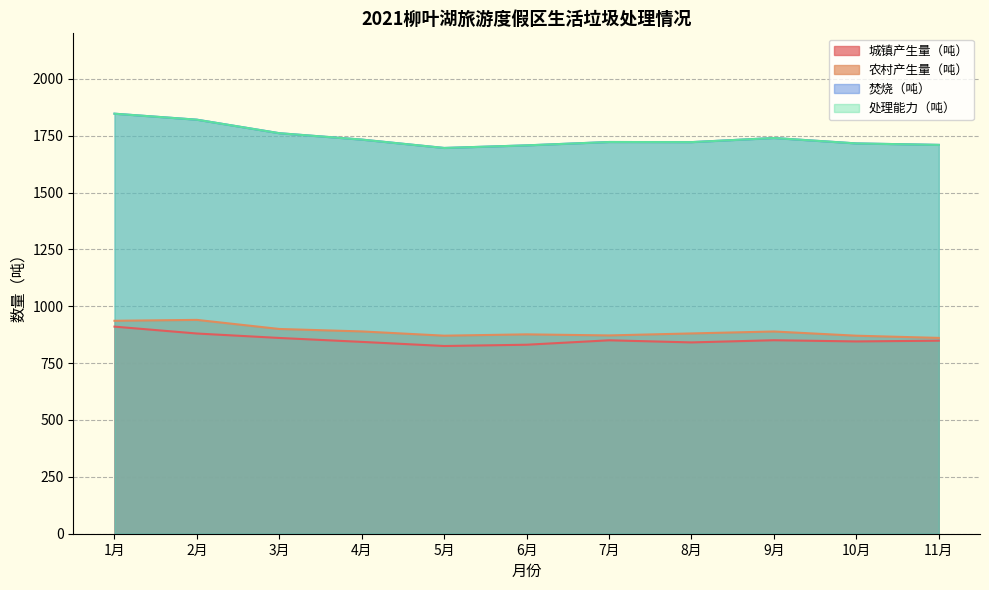

Which series changed the most between 2月 and 4月?

焚烧（吨）